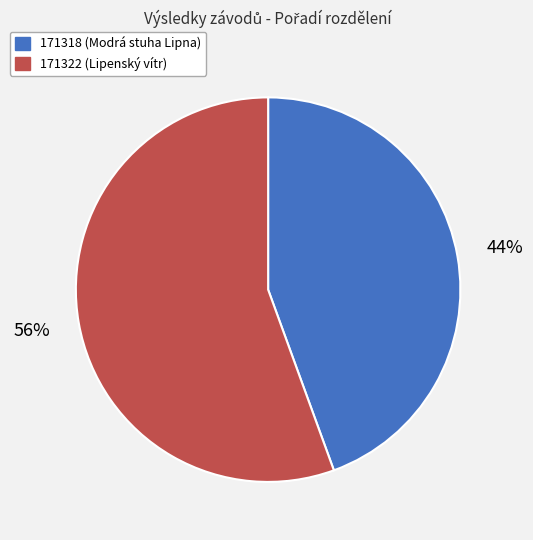

Does any single category account for the majority?

Yes